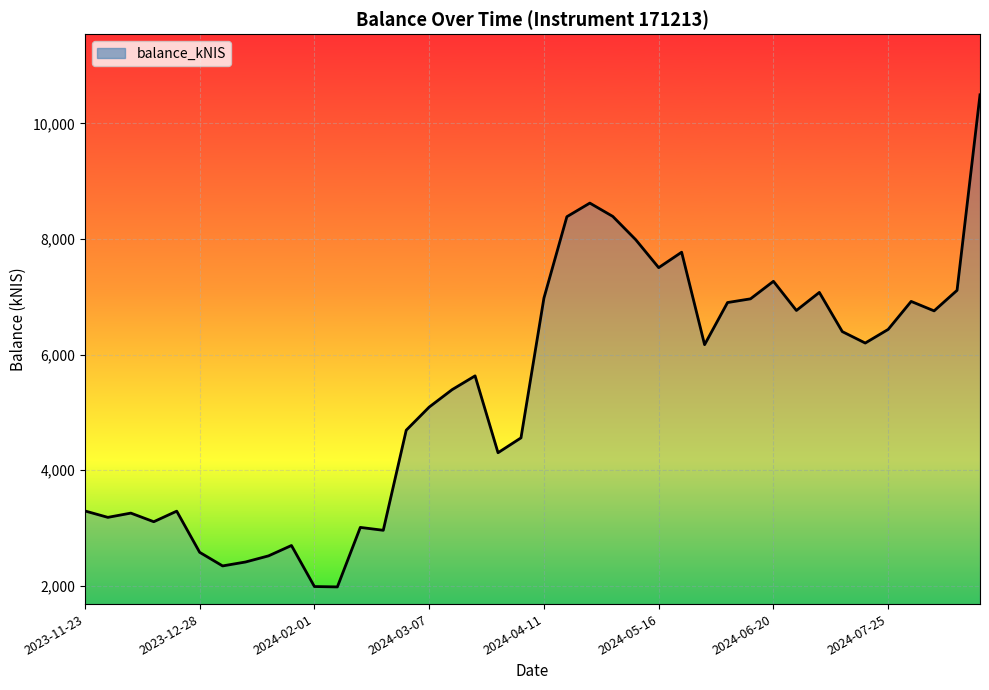

What is the greatest value displayed?

10493.2